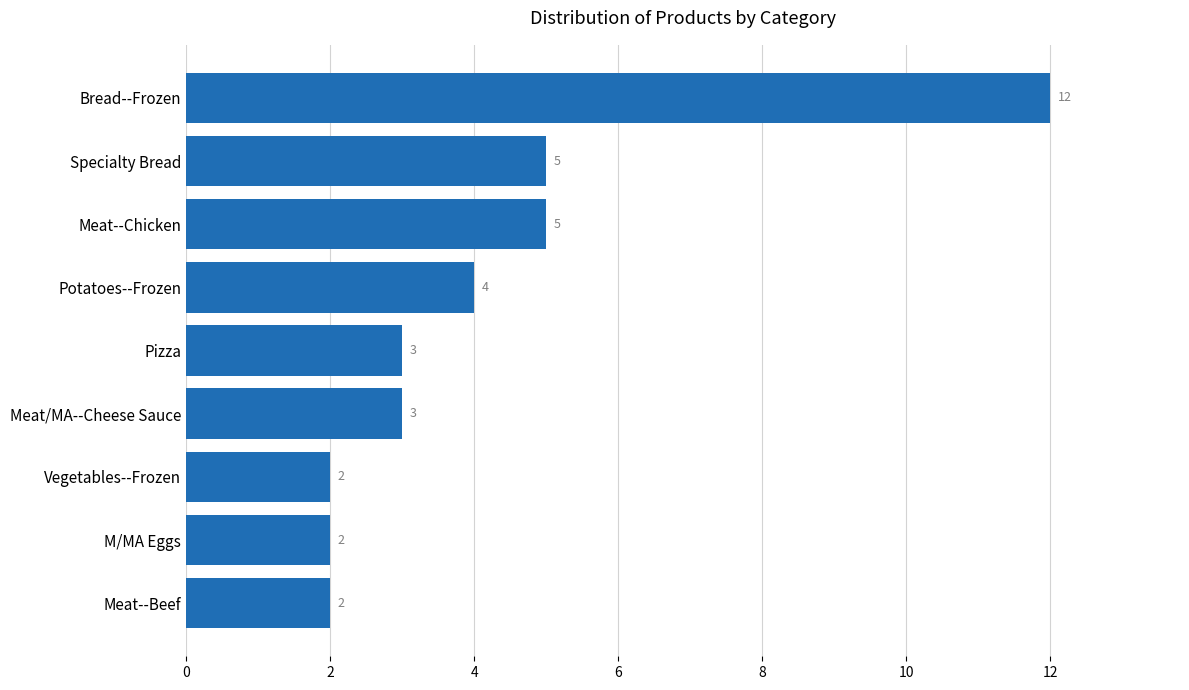

Count the number of categories in the chart.

9